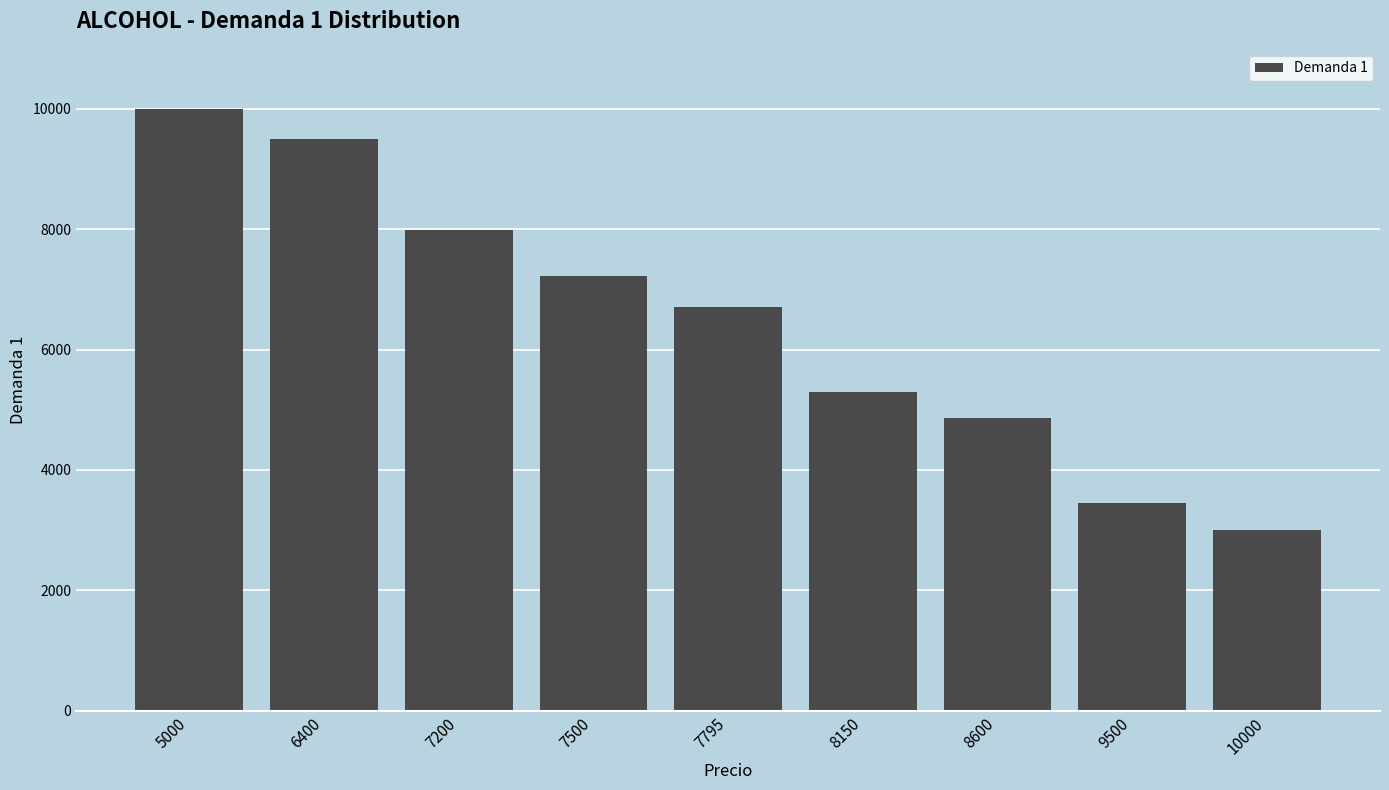

Reading left to right, list all the values displayed in this chart.

5000=10000	6400=9500	7200=7990	7500=7220	7795=6700	8150=5300	8600=4856	9500=3450	10000=2995